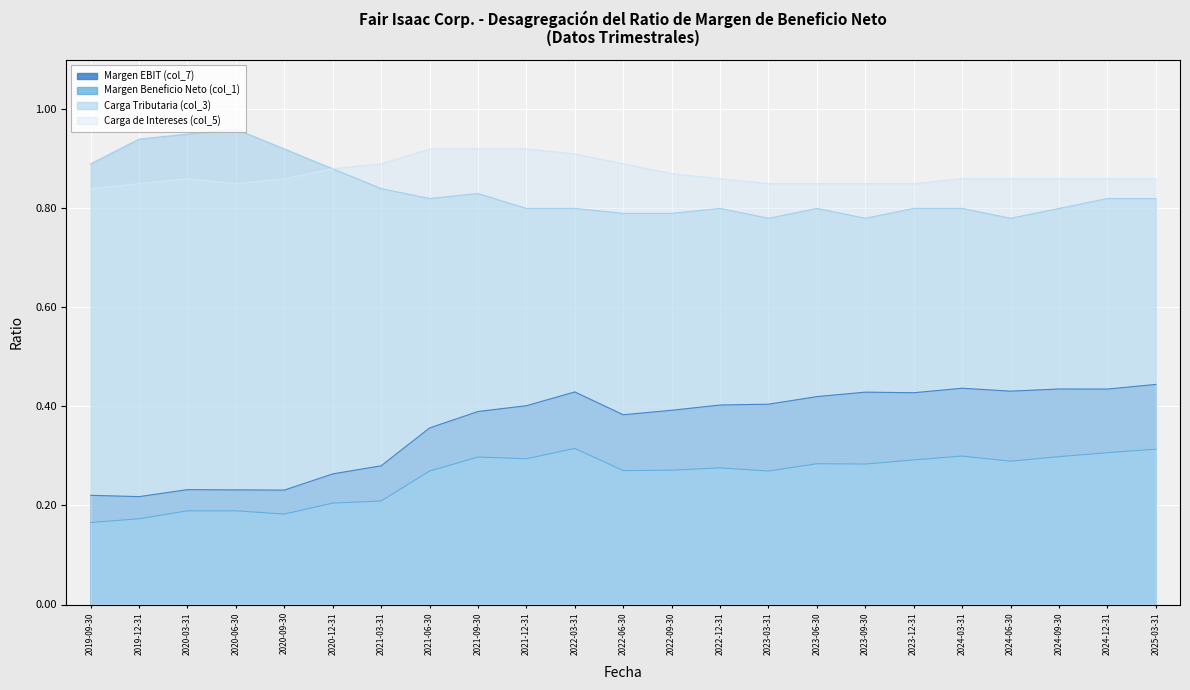

At how many categories does at least one series exceed 0?

23